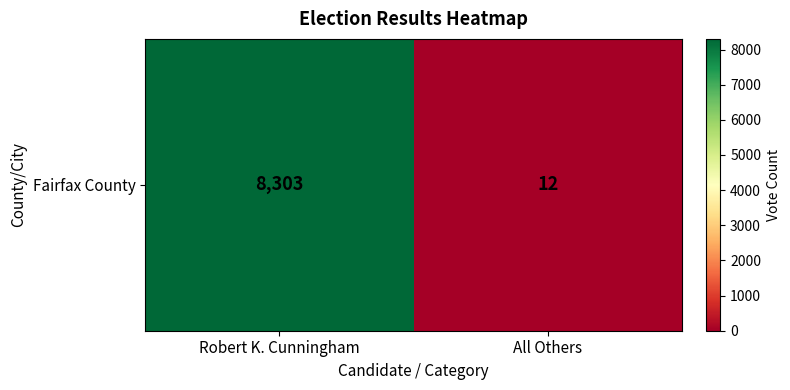

Is it true that the value at Robert K. Cunningham is 12939?

False